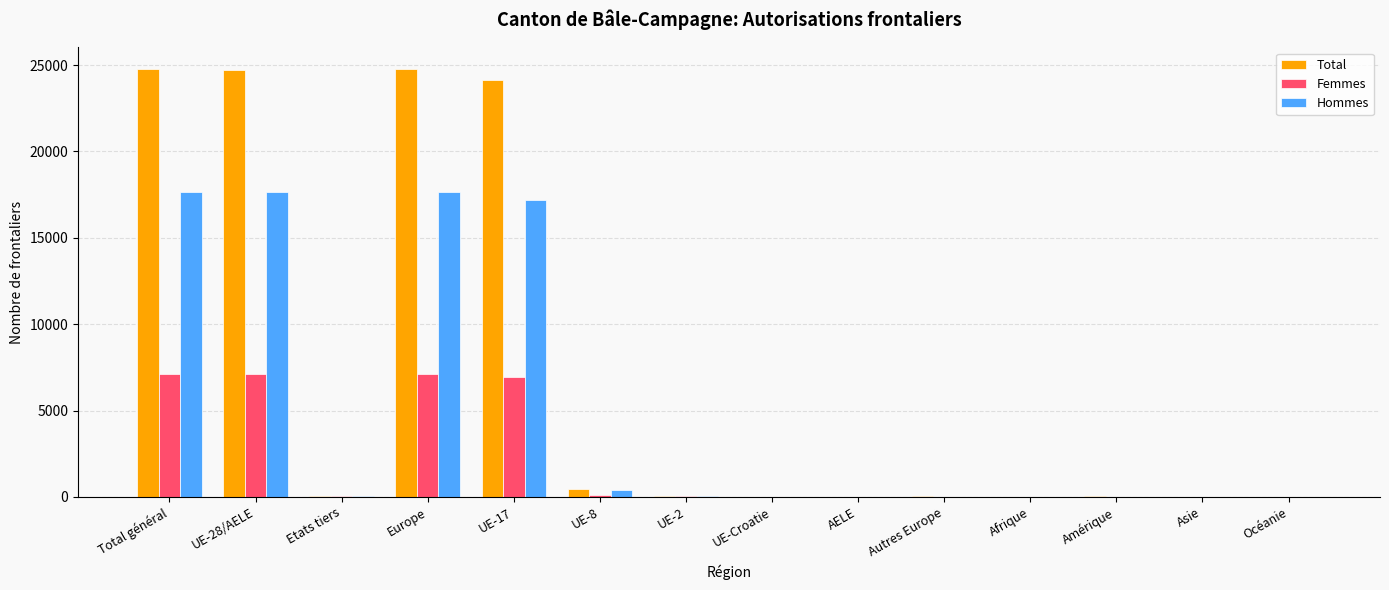

How many data points does each series have?

14